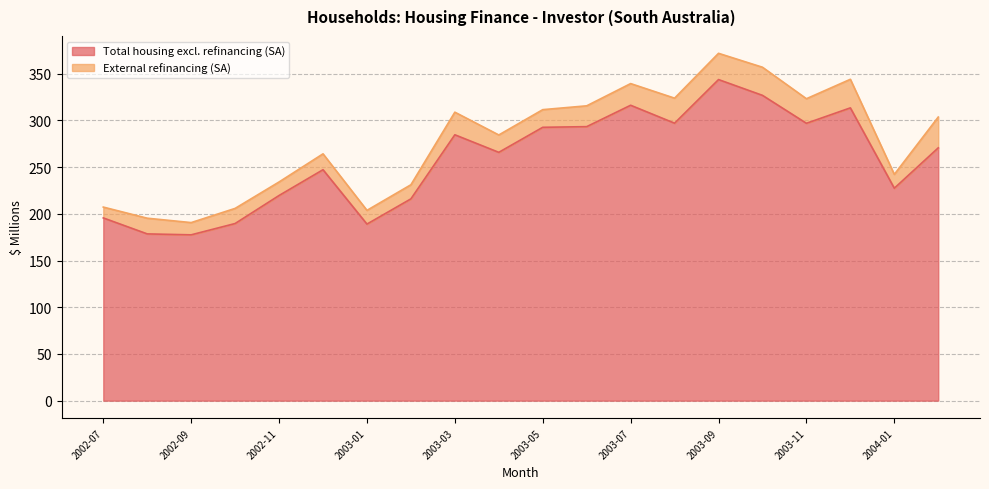

How many interior local peaks (higher than both neighbors) does the data have?

5